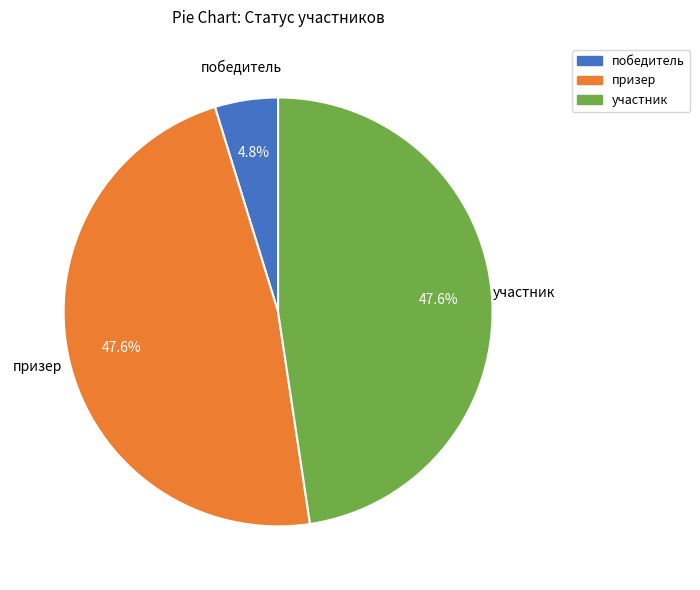

Between призер and победитель, which is larger?

призер